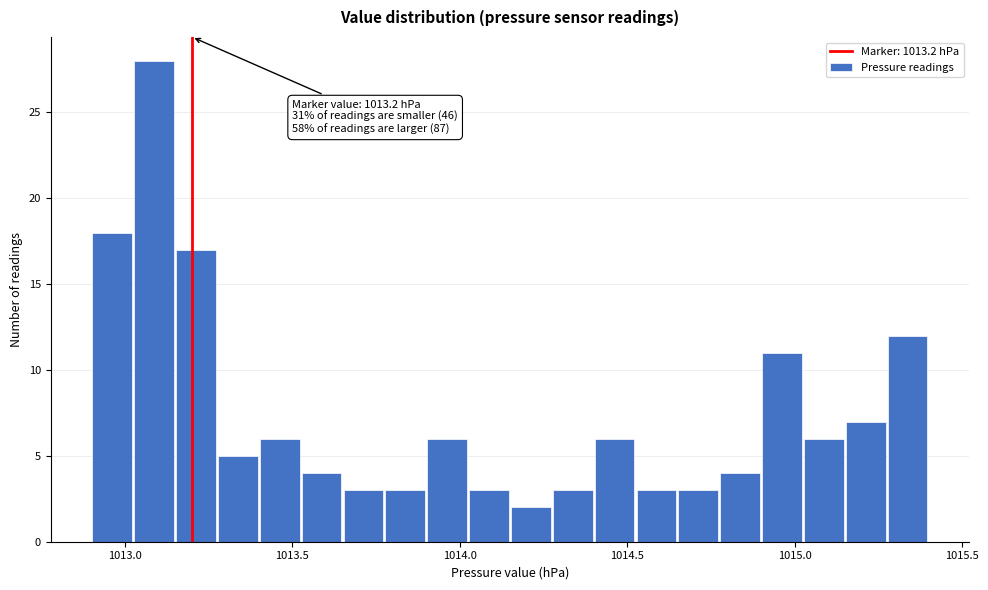

Around what value on the x-axis is the tallest bar? Give the approximate position of its centre, as read against the axis.

1013.10